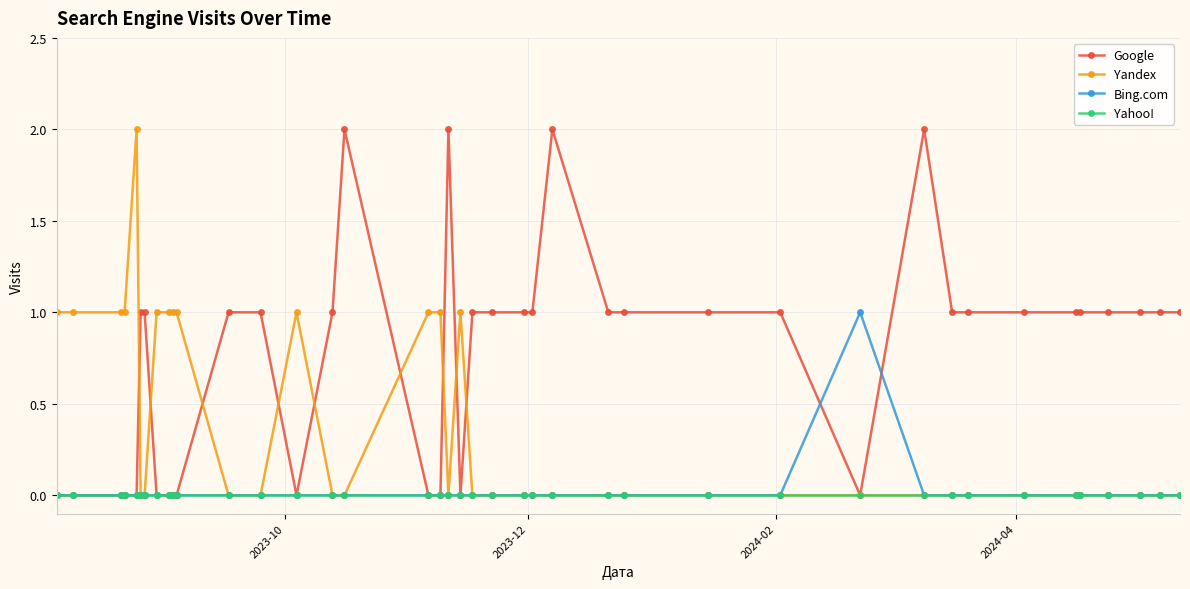

What is the value of the Google point at the 23rd from the left?

1